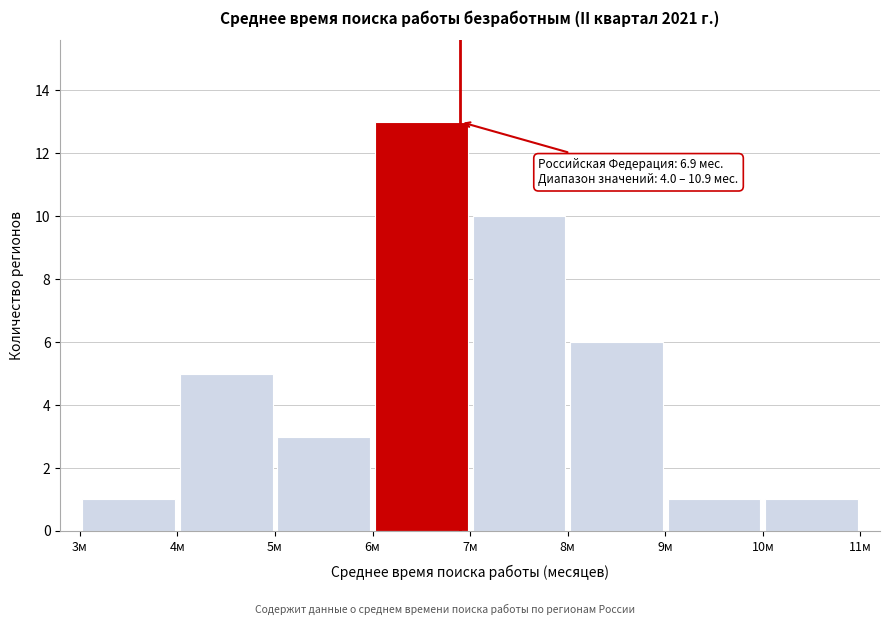

Which range on the x-axis has the tallest bar?

6 to 7